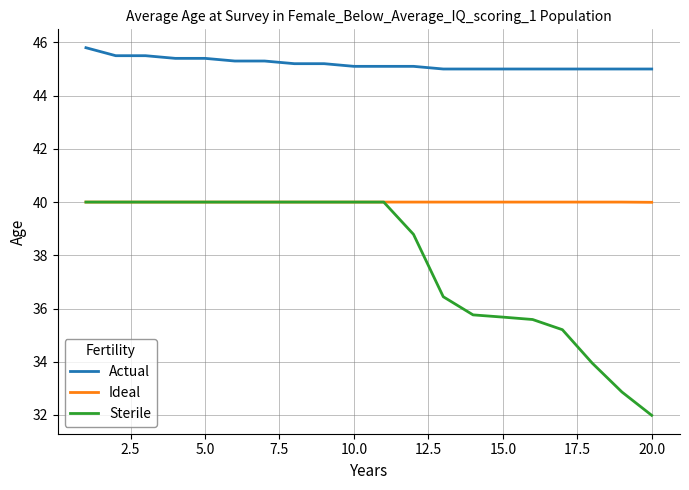

What is the average value of the Sterile series?

37.8